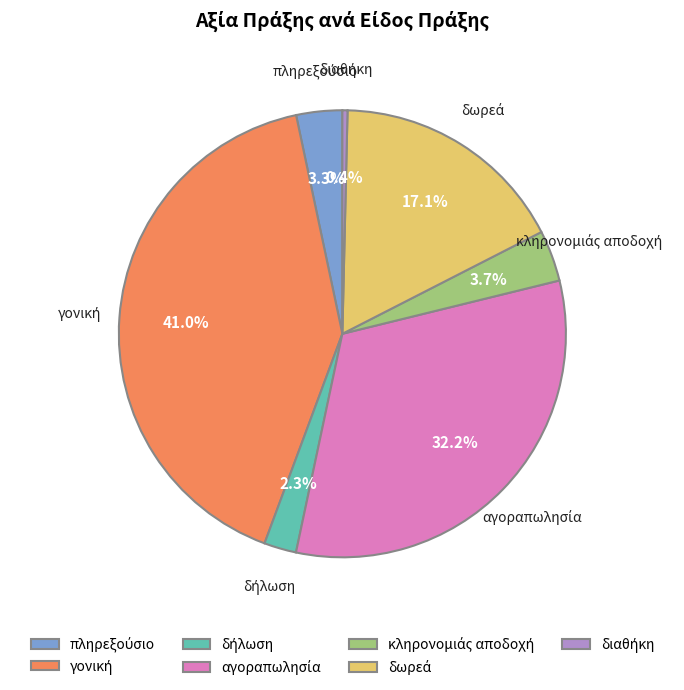

Is there any slice that represents more than half of the pie?

No